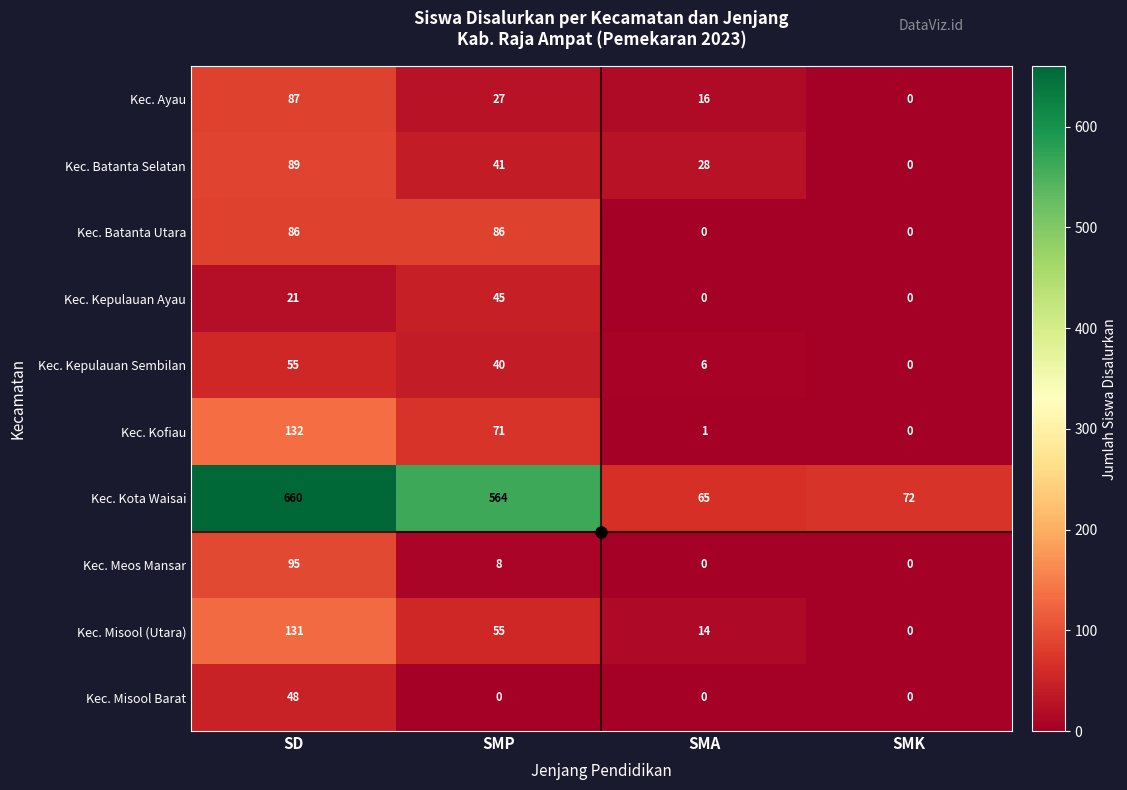

What is the difference between the second highest and minimum values in the Kec. Kepulauan Sembilan series?

40